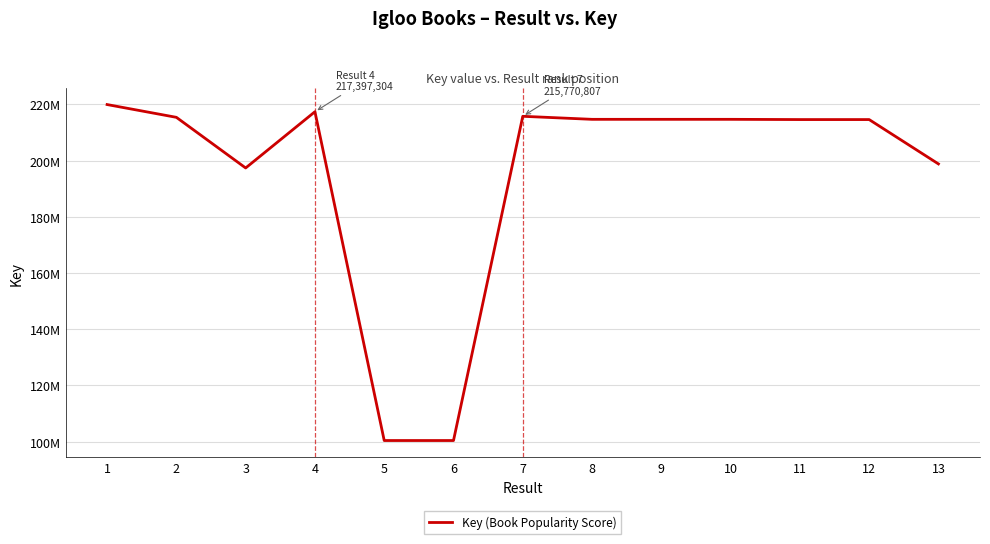

Between 4 and 3, which is larger?

4